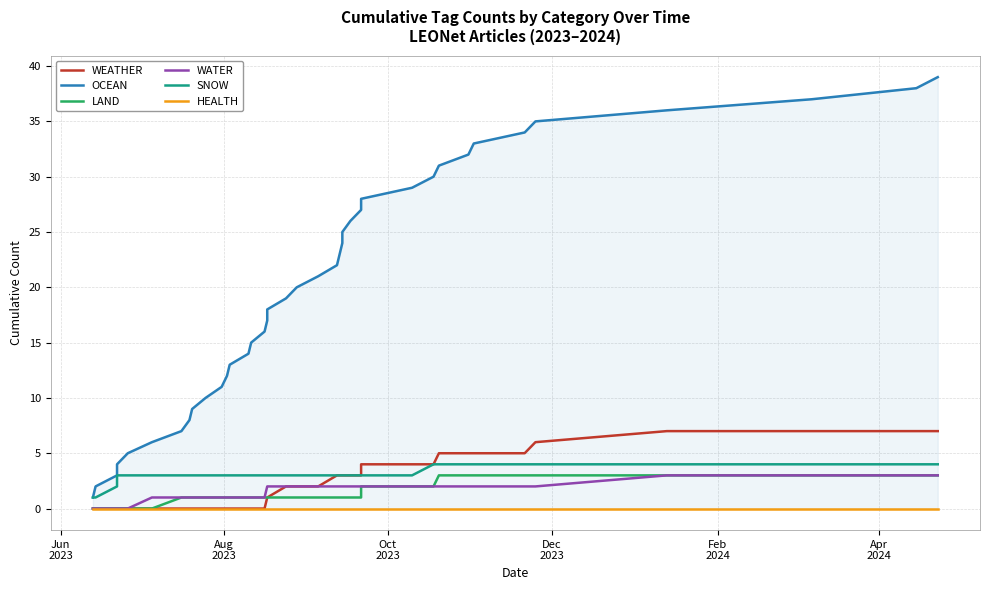

How many values in the LAND series are below 1?

6